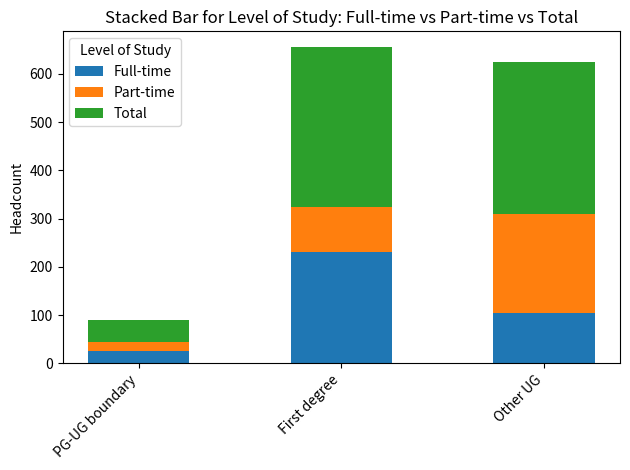

True or false: Full-time has a value of 230 at First degree.

True